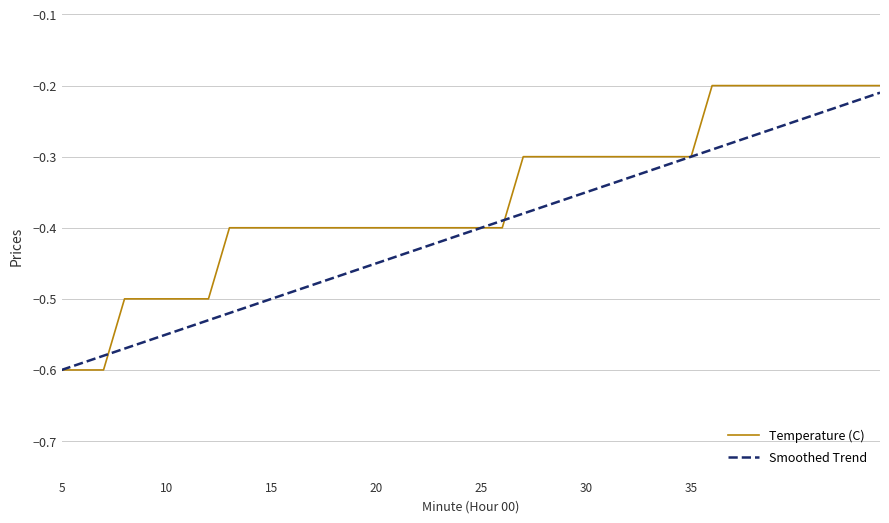

What are all the series names shown in the legend?

Temperature (C), Smoothed Trend